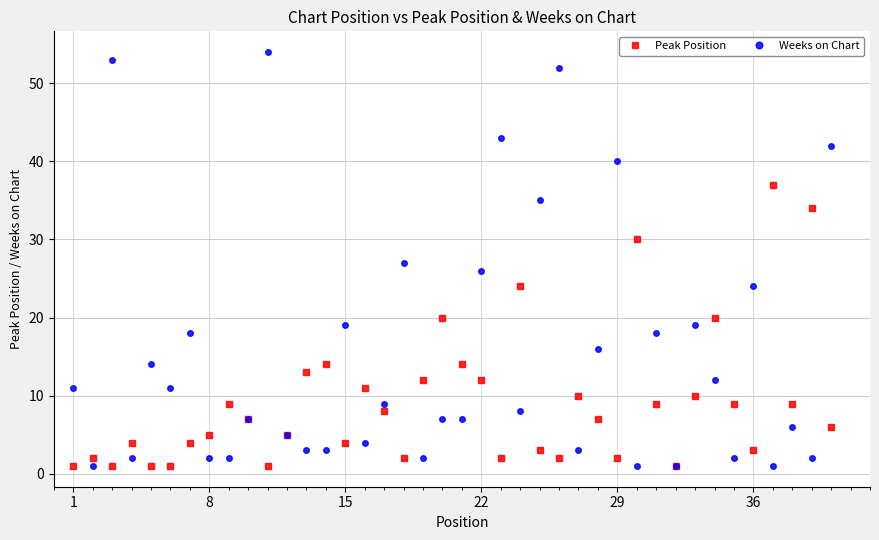

What is the average value of the Peak Position series?

9